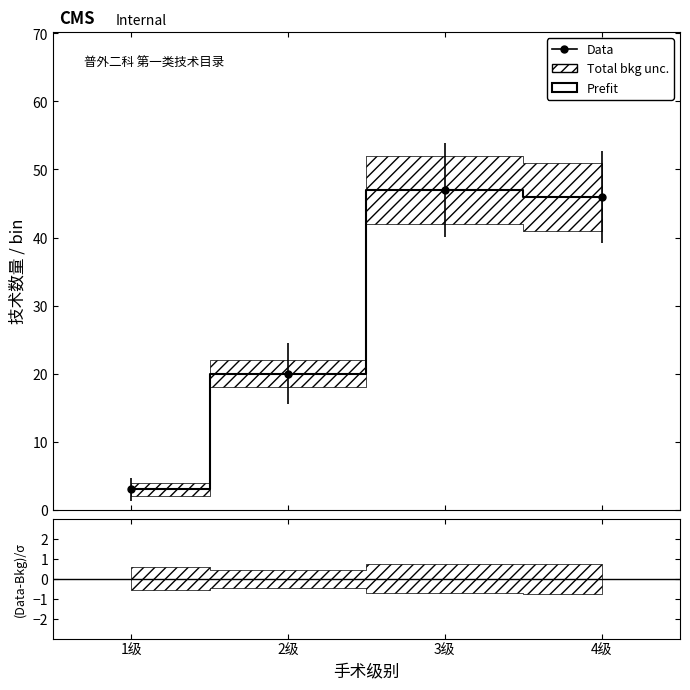

At which label does the data first exceed 46?

3级